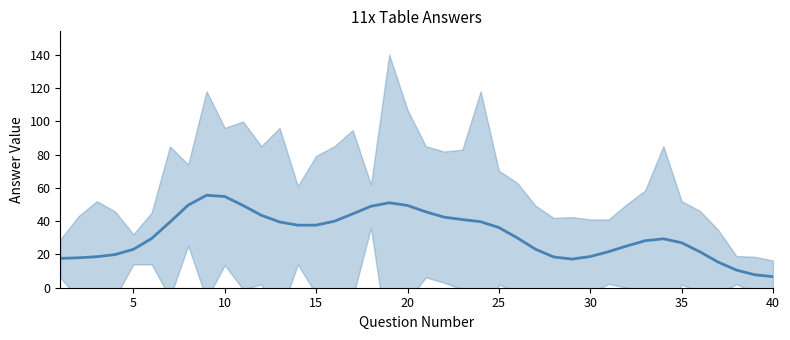

How many data points are less than 29?

18